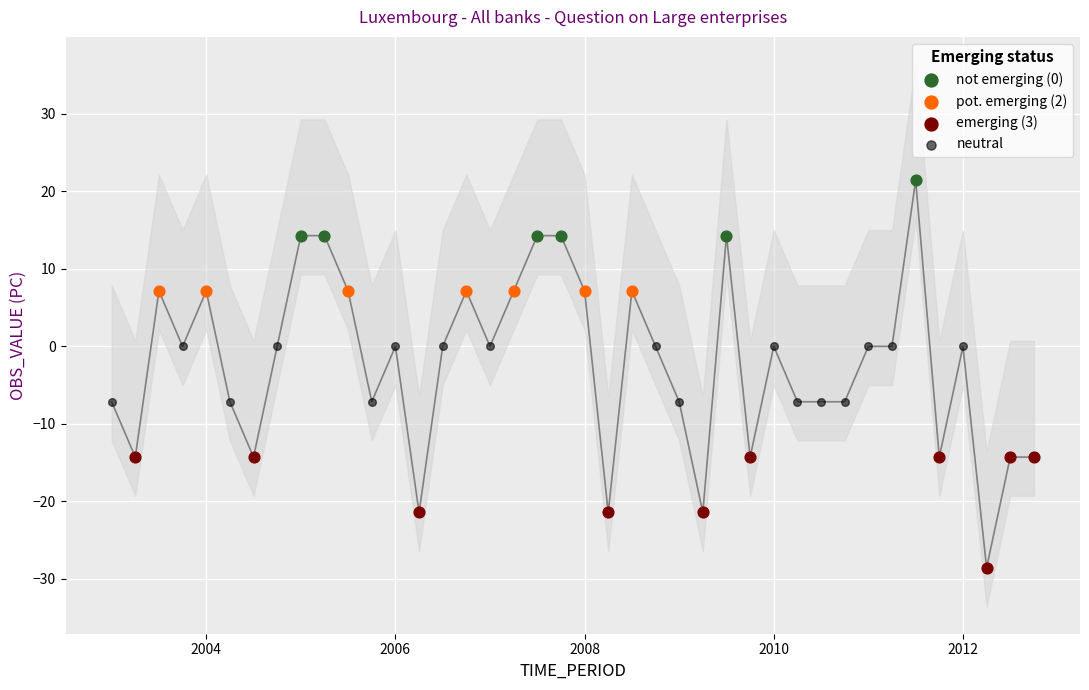

Which series contains the lowest Y value?

emerging (3)